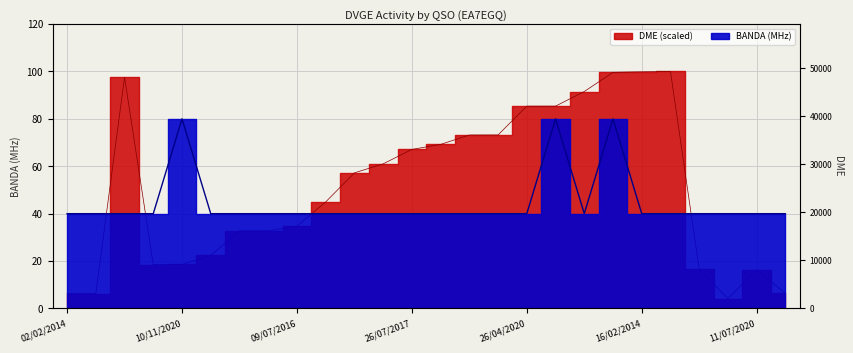

What is the label of the 24th point from the left?

23/12/2017